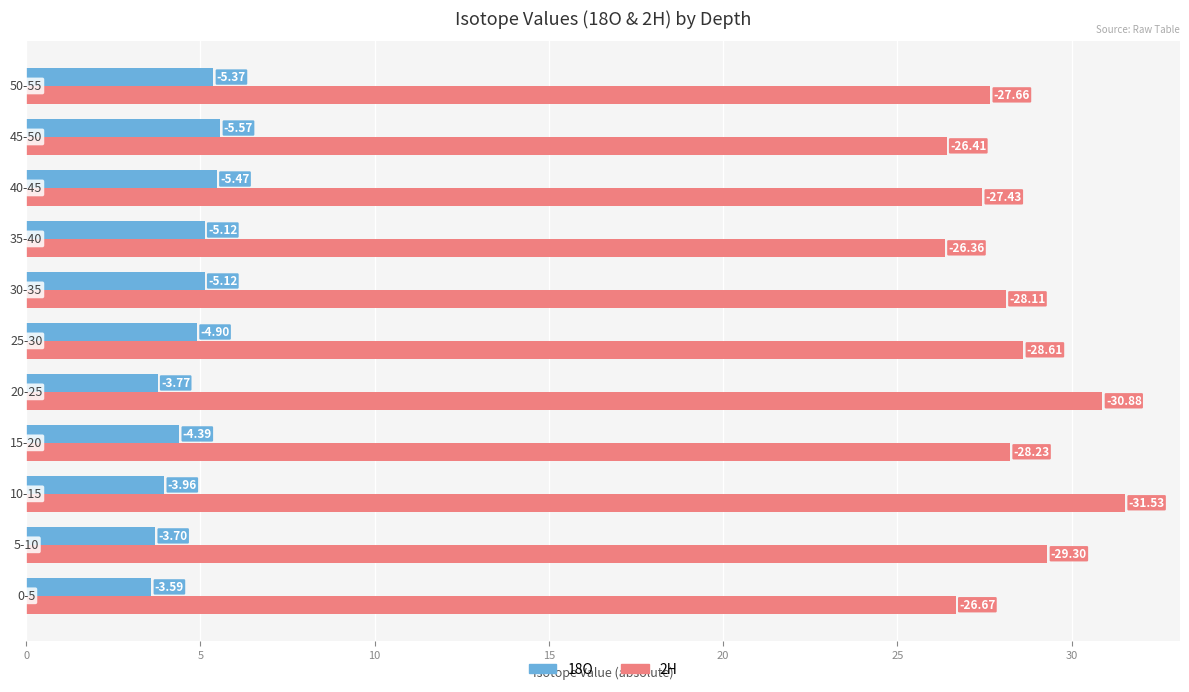

What are all the series names shown in the legend?

18O, 2H